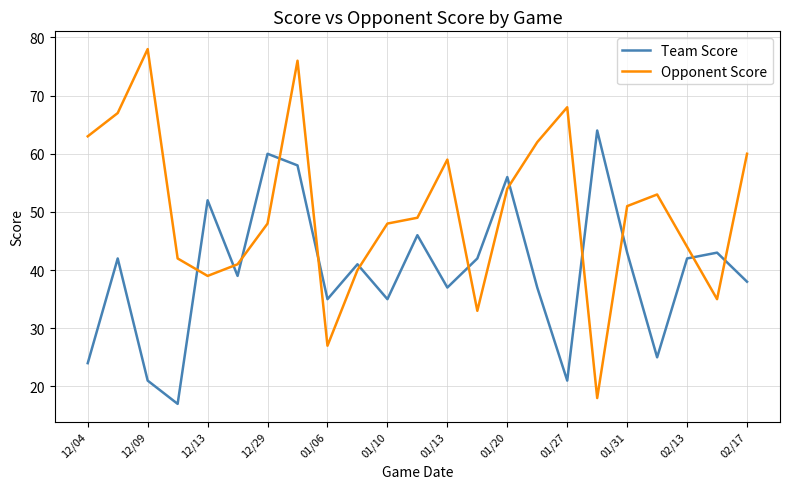

What is the difference between the maximum and minimum values in the Opponent Score series?

60